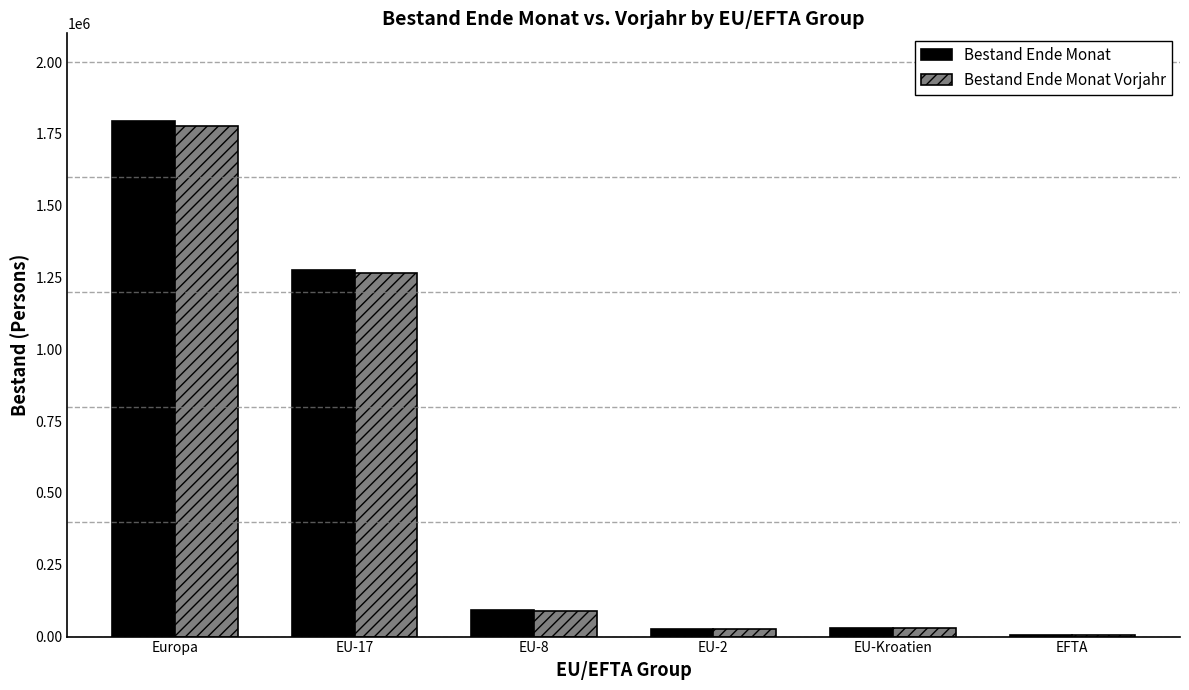

The value of Bestand Ende Monat at EU-17 is 566014. True or false?

False